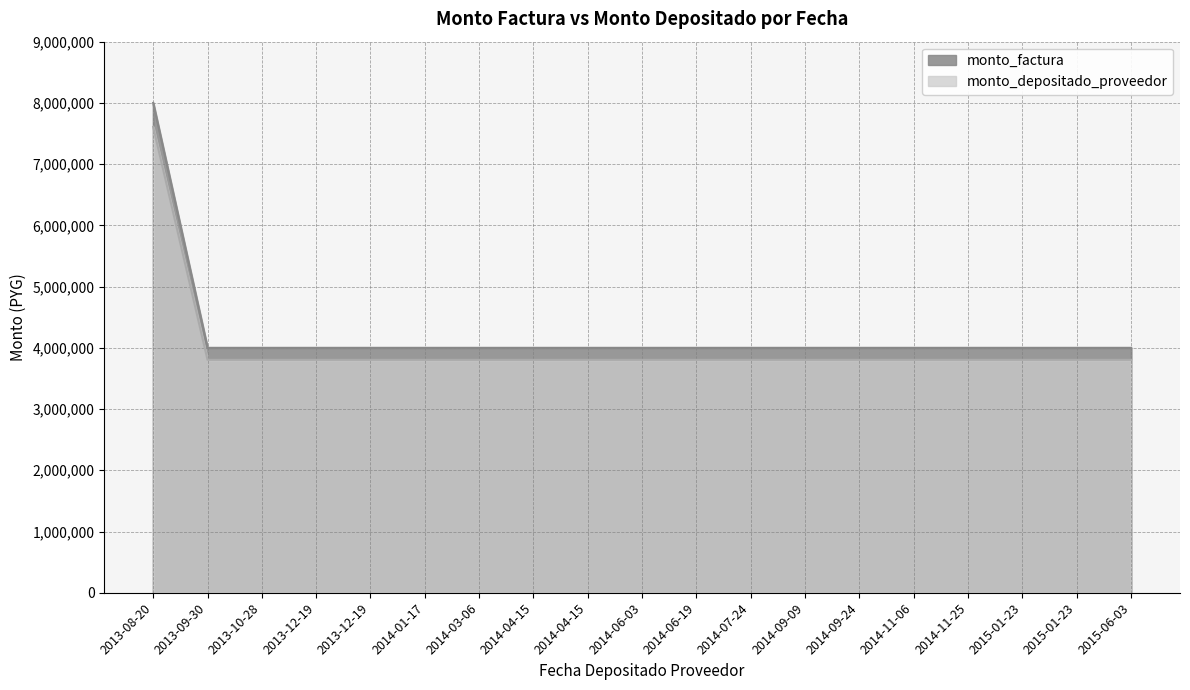

Reading right to left, extract all data points from this chart.

monto_factura: 4000000	4000000	4000000	4000000	4000000	4000000	4000000	4000000	4000000	4000000	4000000	4000000	4000000	4000000	4000000	4000000	4000000	4000000	8000000
monto_depositado_proveedor: 3803927	3803927	3803927	3803927	3803927	3803927	3803927	3803927	3803927	3803927	3803927	3803927	3803927	3803927	3803927	3803927	3803927	3803927	7607854